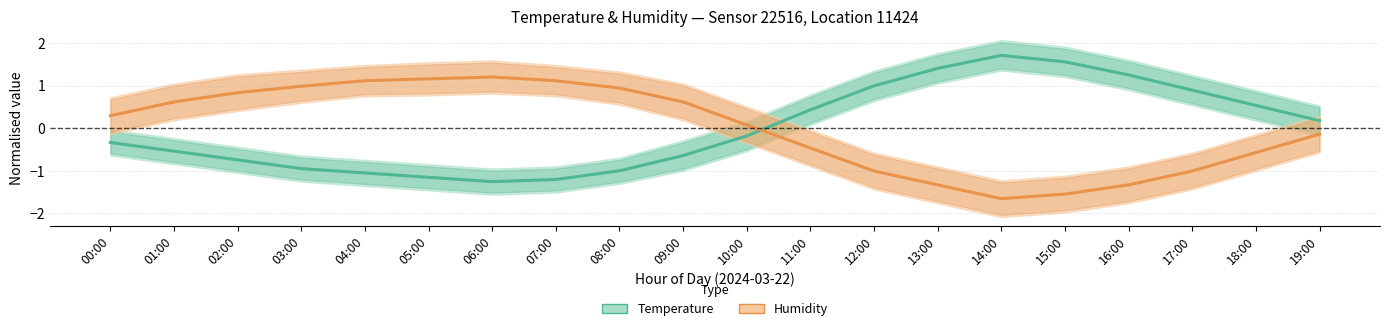

How many data points does each series have?

20